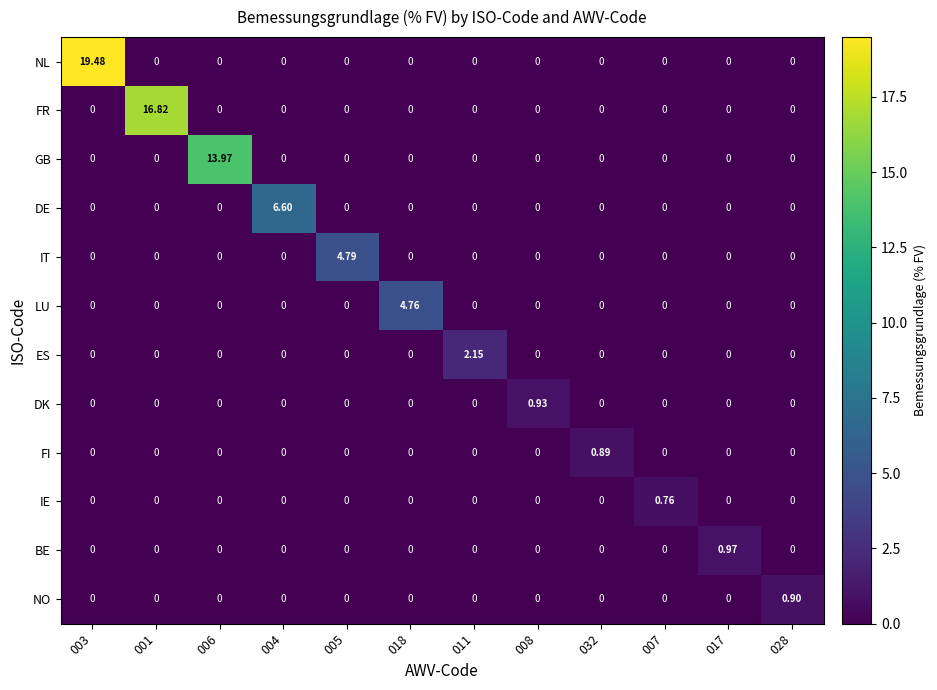

Which series has the largest total across all categories?

NL